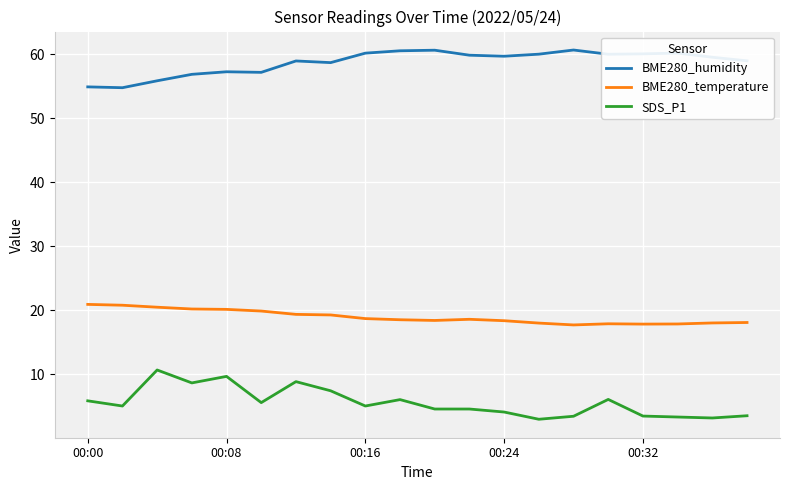

True or false: BME280_humidity and BME280_temperature intersect in this chart.

False